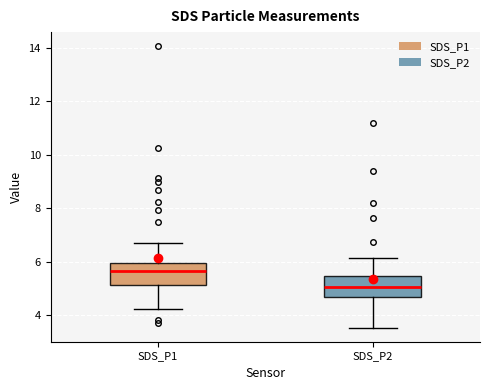

Which box's median line is the lowest?

SDS_P2